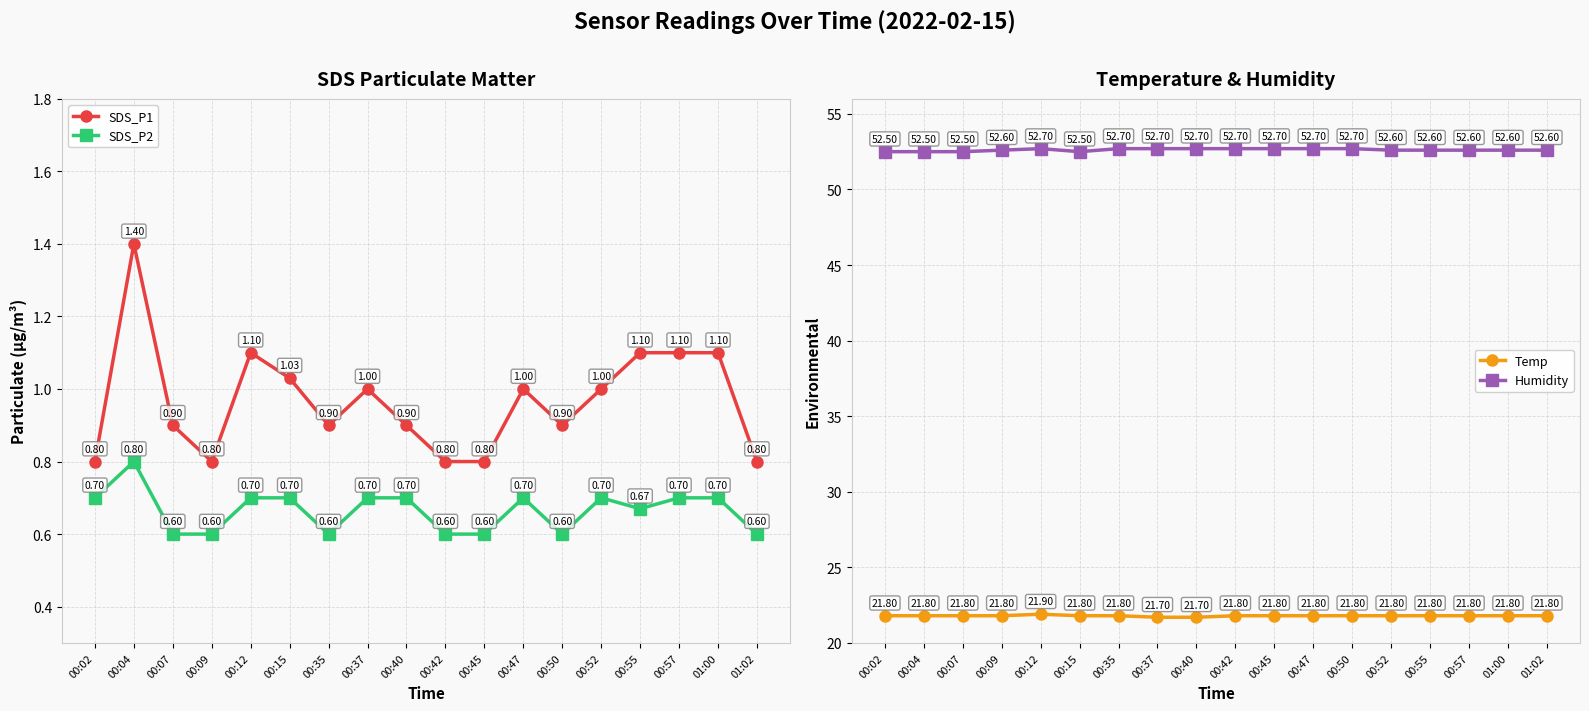

What is the difference between the maximum and minimum values in the SDS_P1 series?

0.6